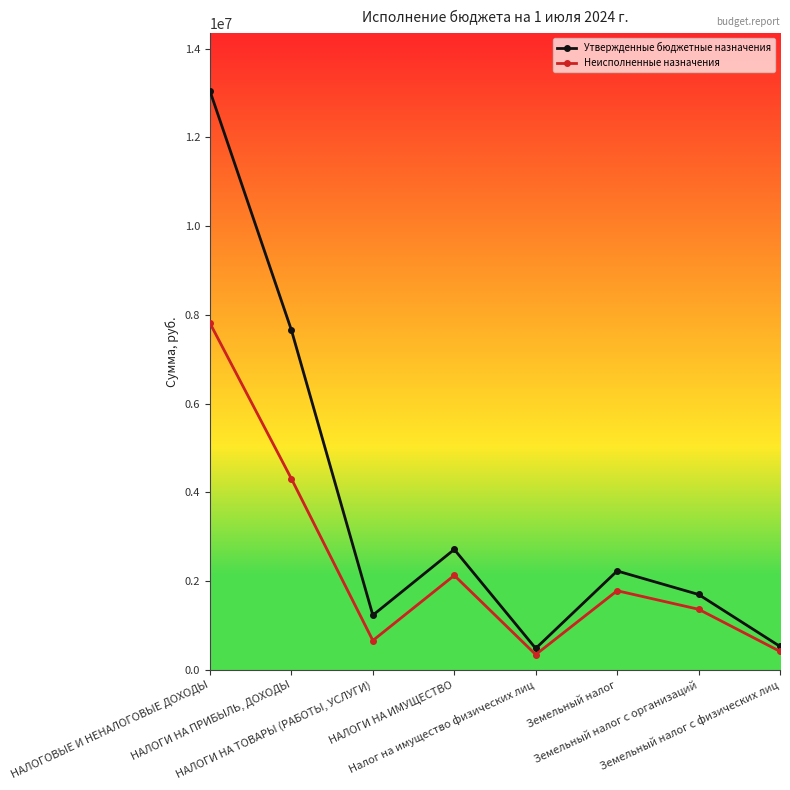

Rank the series at Земельный налог from highest to lowest value.

Утвержденные бюджетные назначения, Неисполненные назначения